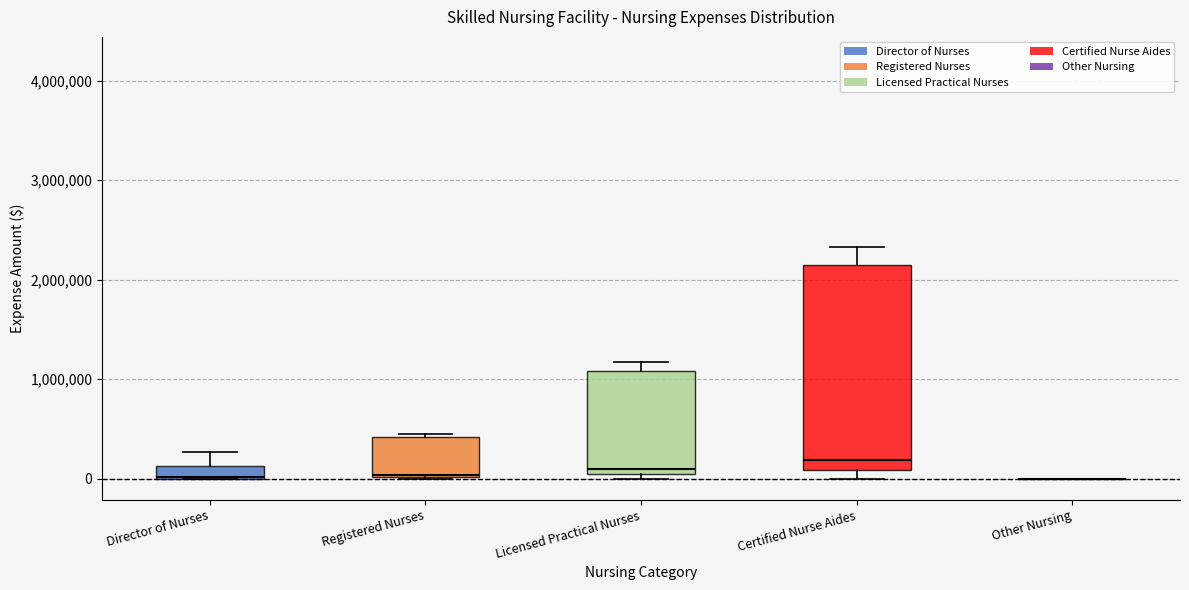

Which box is the tallest, from its lower edge to its upper edge?

Certified Nurse Aides